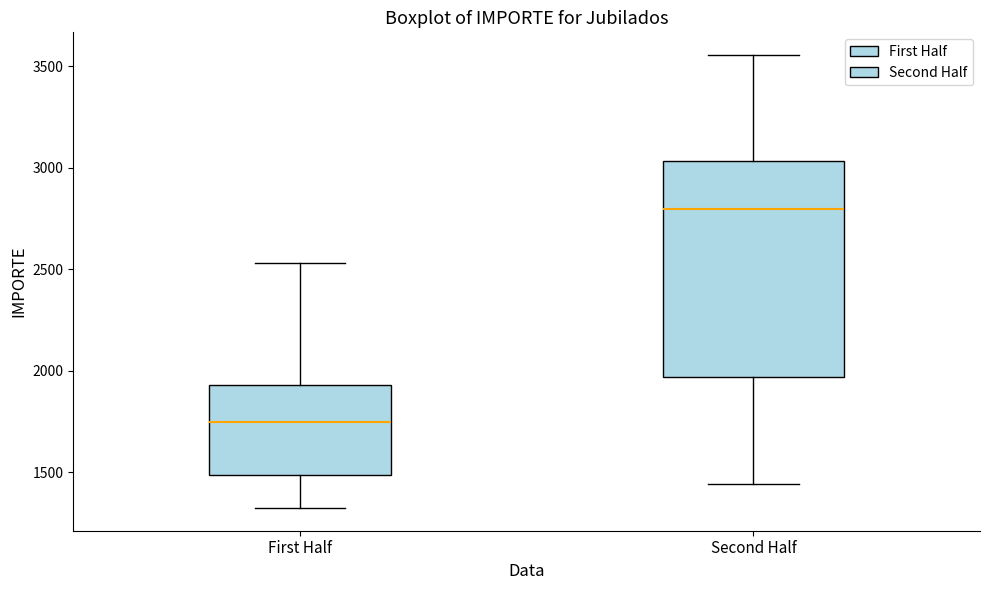

Where does the upper whisker of the box for Second Half end on the y-axis? The values are not printed on the chart, so give them approximately, as read against the axis.

3550